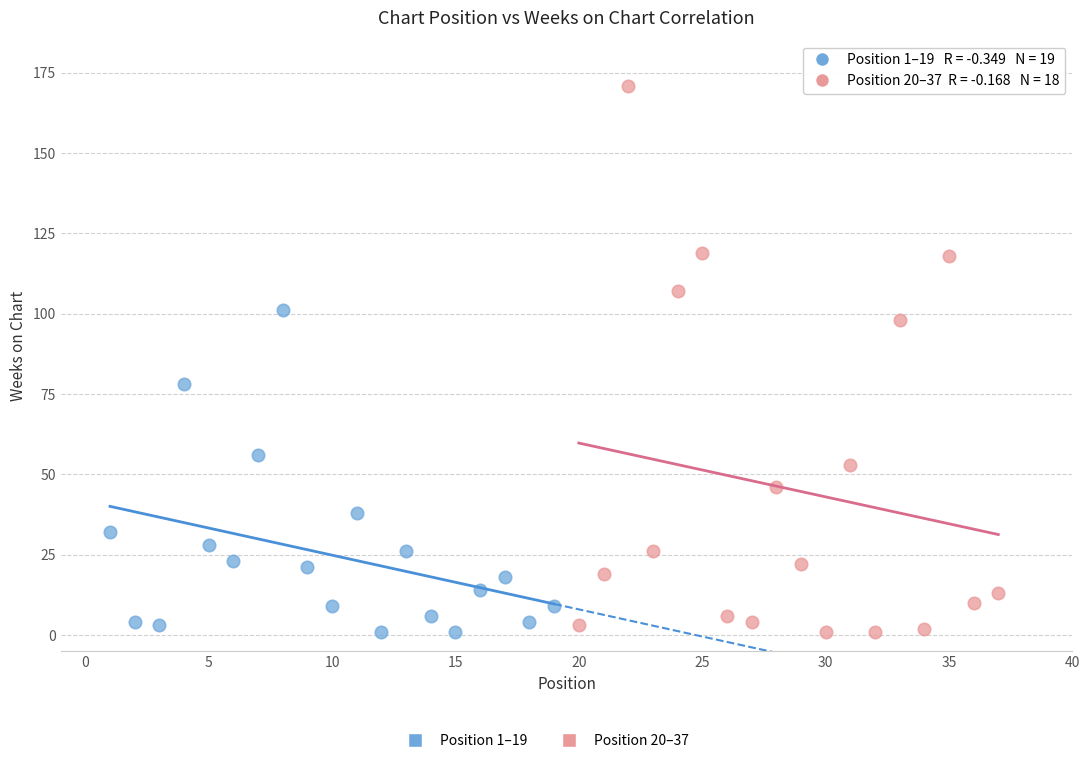

Which series has the largest Y range (max minus min)?

Position 20–37